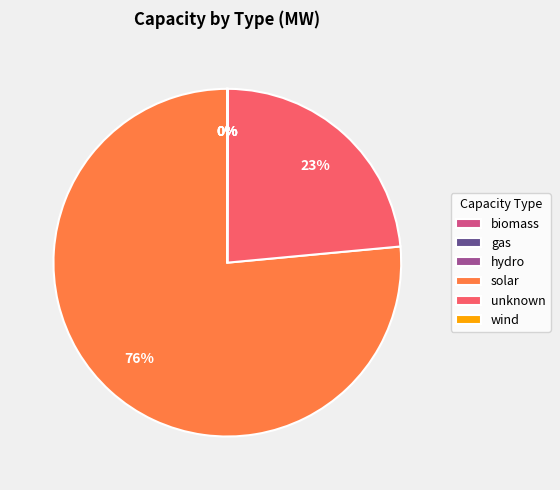

Which category has the biggest portion of the pie?

solar